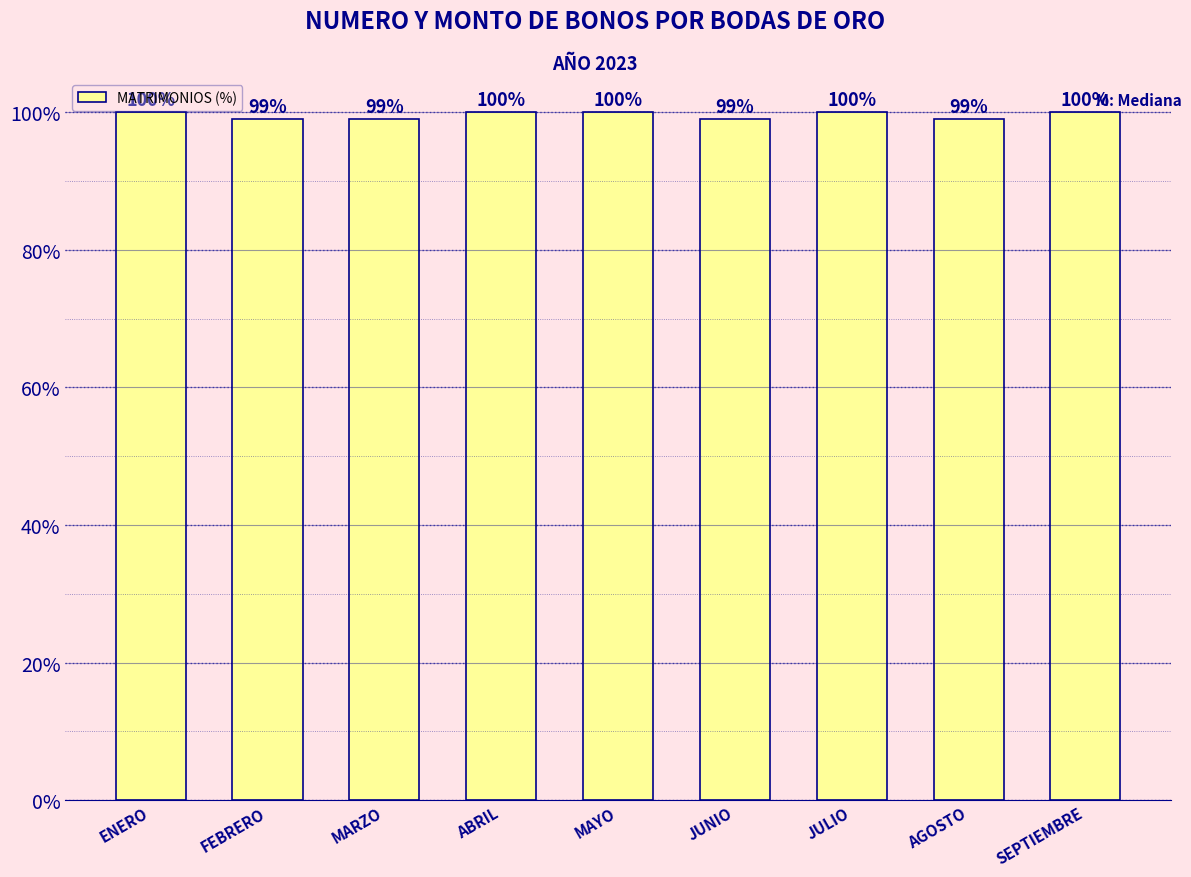

What is the maximum value shown in the chart?

100